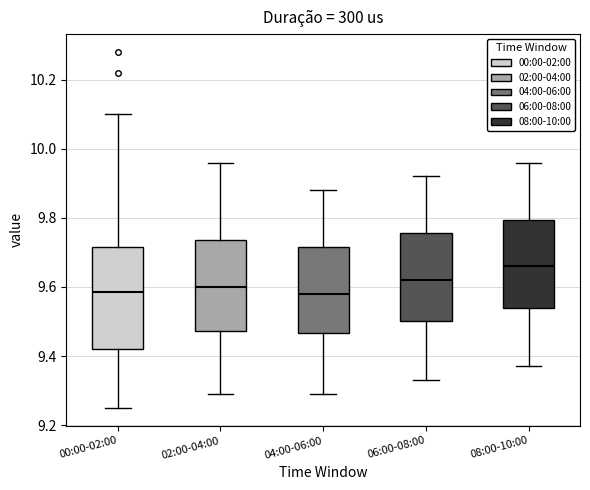

Which box has the highest median line?

08:00-10:00